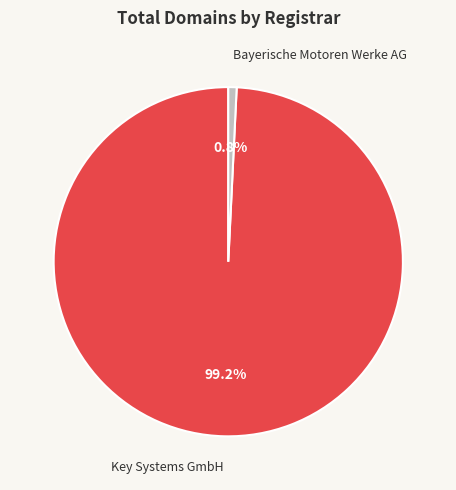

True or false: Key Systems GmbH accounts for 88% of the total.

False